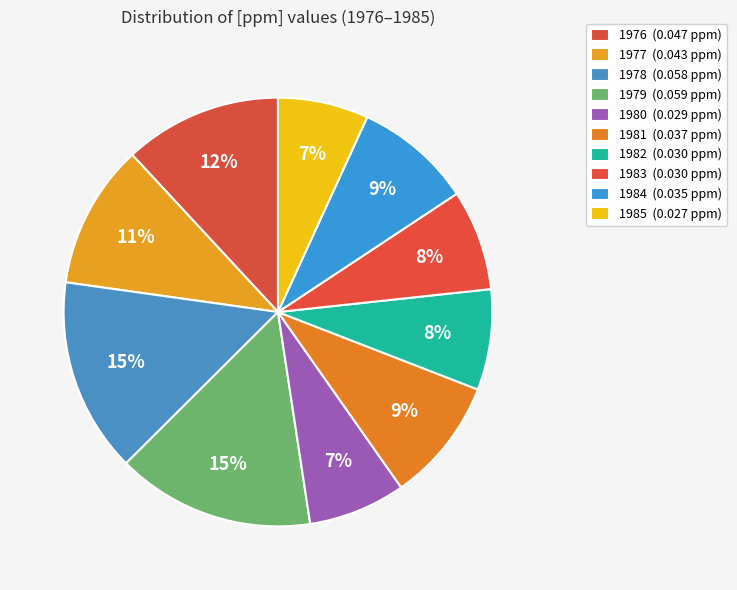

To the nearest percent, what percentage of the pie is 1981?

9%